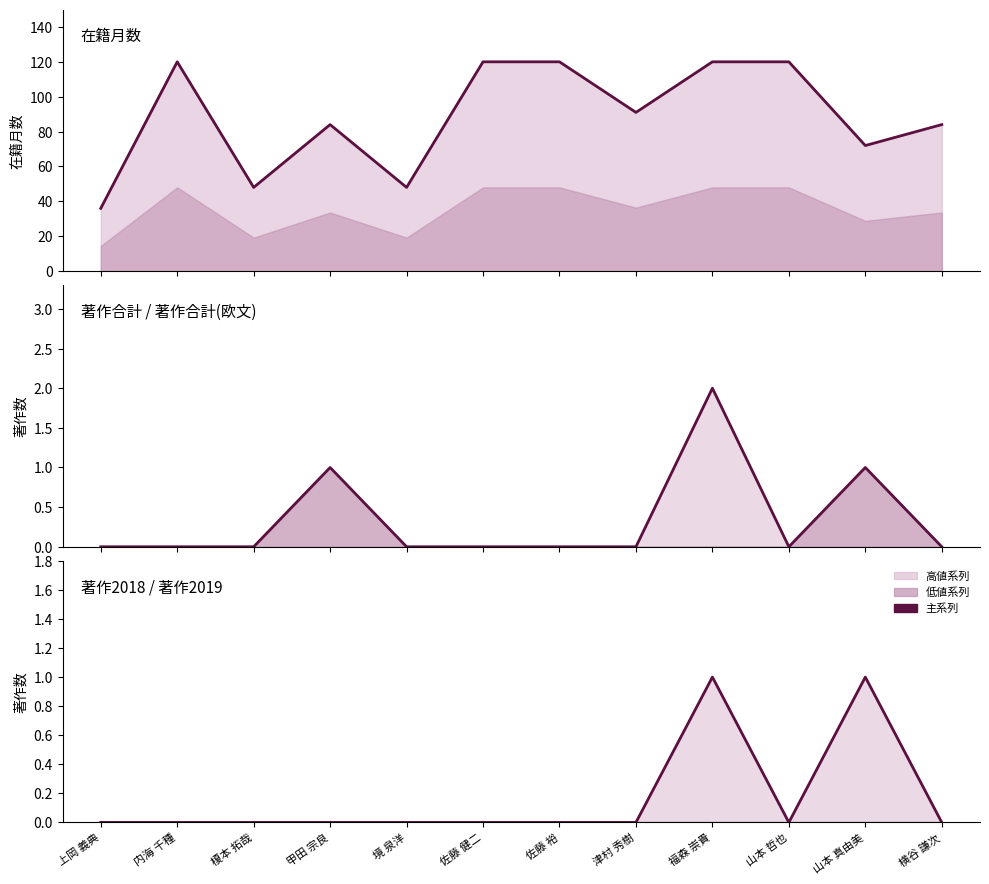

Which has a higher value, 横谷 謙次 or 津村 秀樹?

津村 秀樹